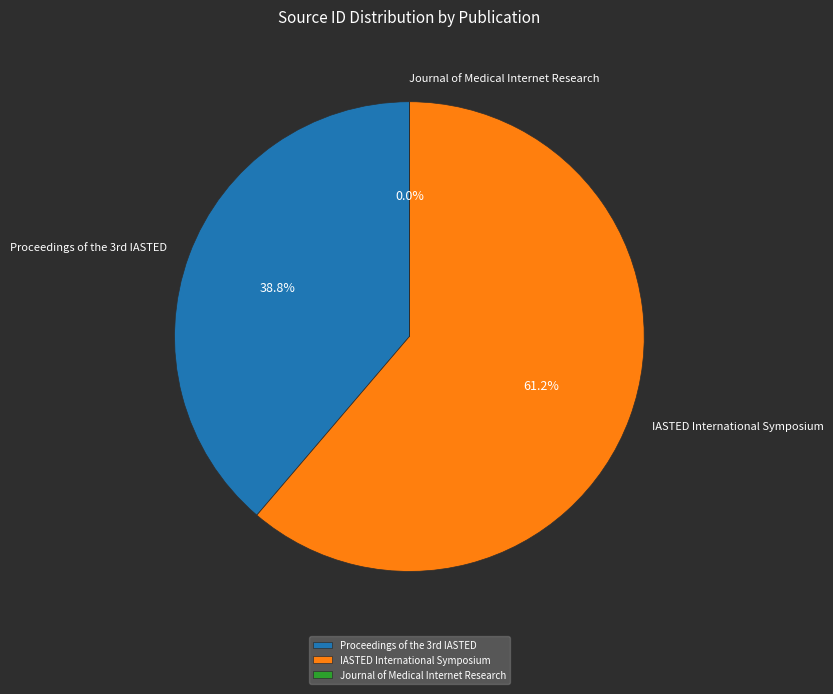

Is there a majority slice in this chart?

Yes